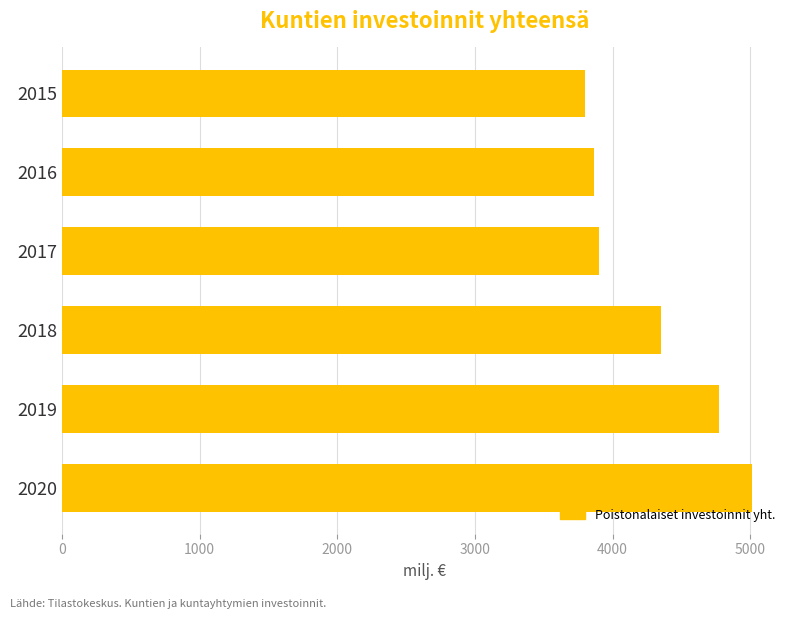

Read the value at 2020.

5016.9